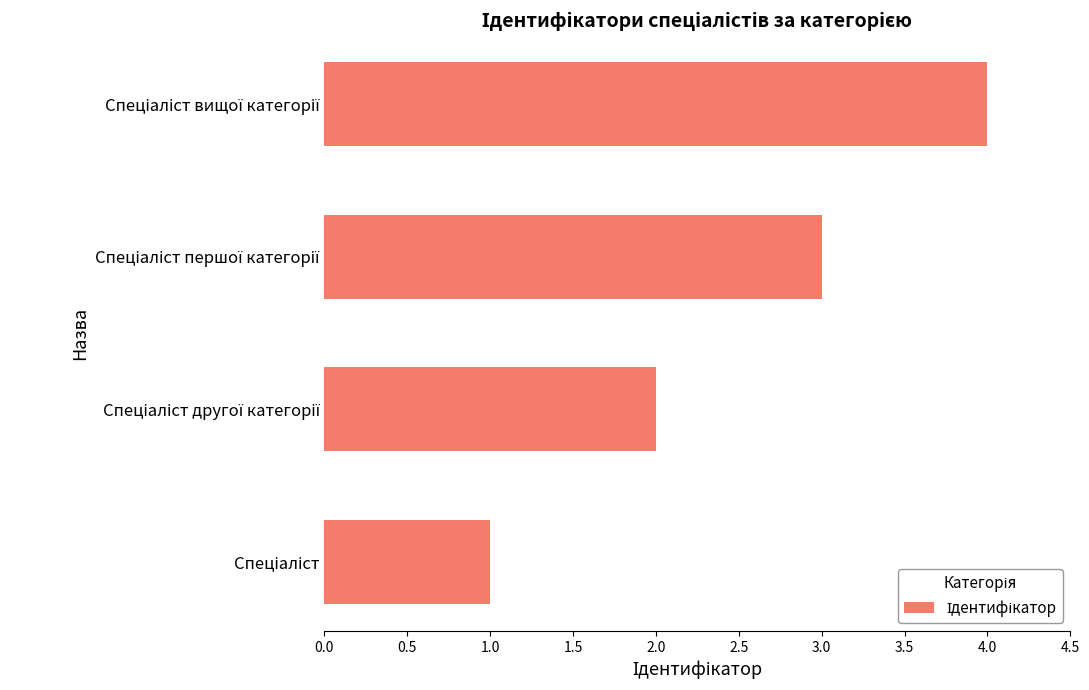

What is the maximum value shown in the chart?

4